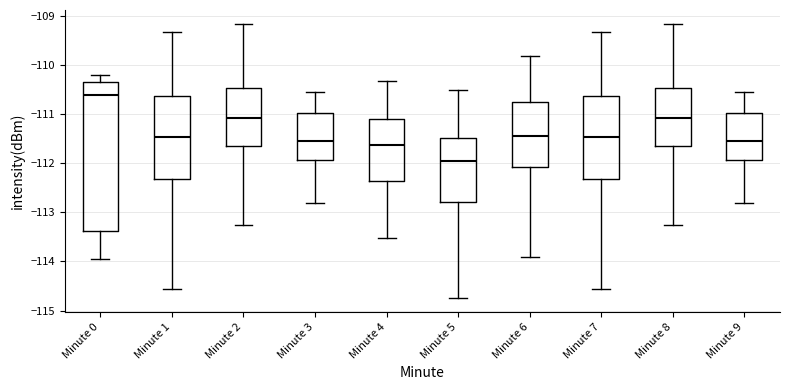

Reading left to right, read every box against the y-axis: the position of its median line, the range the box covers, and the ends of its whiskers. The values are not printed on the chart, so give them approximately, as read against the axis.

Minute 0: median -110.6, box -113.4 to -110.3, whiskers -114.0 to -110.2
Minute 1: median -111.5, box -112.3 to -110.6, whiskers -114.6 to -109.3
Minute 2: median -111.1, box -111.7 to -110.5, whiskers -113.2 to -109.2
Minute 3: median -111.5, box -111.9 to -111.0, whiskers -112.8 to -110.5
Minute 4: median -111.6, box -112.4 to -111.1, whiskers -113.5 to -110.3
Minute 5: median -112.0, box -112.8 to -111.5, whiskers -114.7 to -110.5
Minute 6: median -111.5, box -112.1 to -110.7, whiskers -113.9 to -109.8
Minute 7: median -111.5, box -112.3 to -110.6, whiskers -114.6 to -109.3
Minute 8: median -111.1, box -111.7 to -110.5, whiskers -113.2 to -109.2
Minute 9: median -111.5, box -111.9 to -111.0, whiskers -112.8 to -110.5